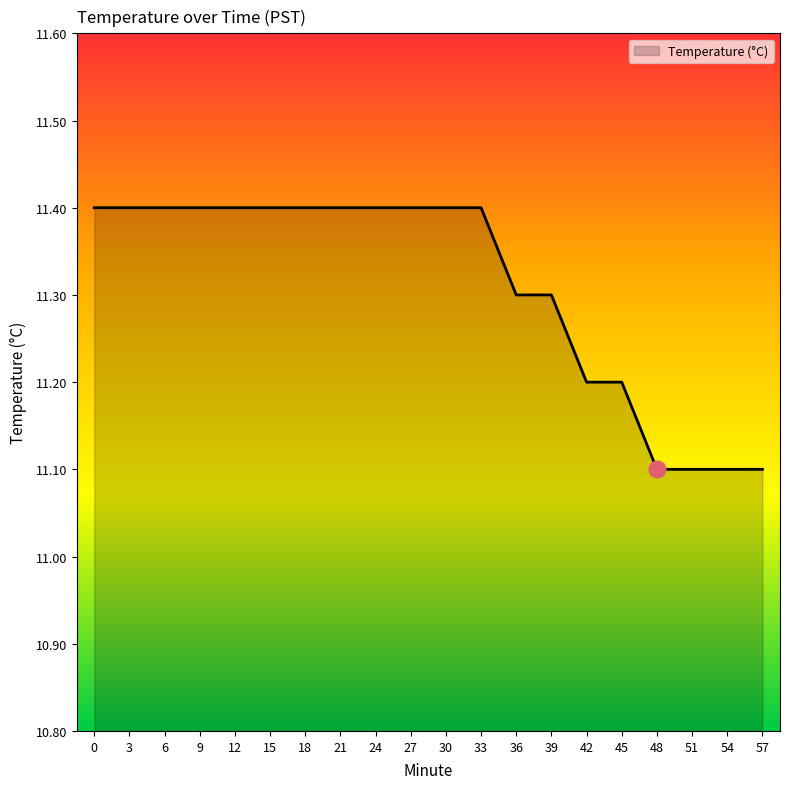

Count the number of categories in the chart.

20